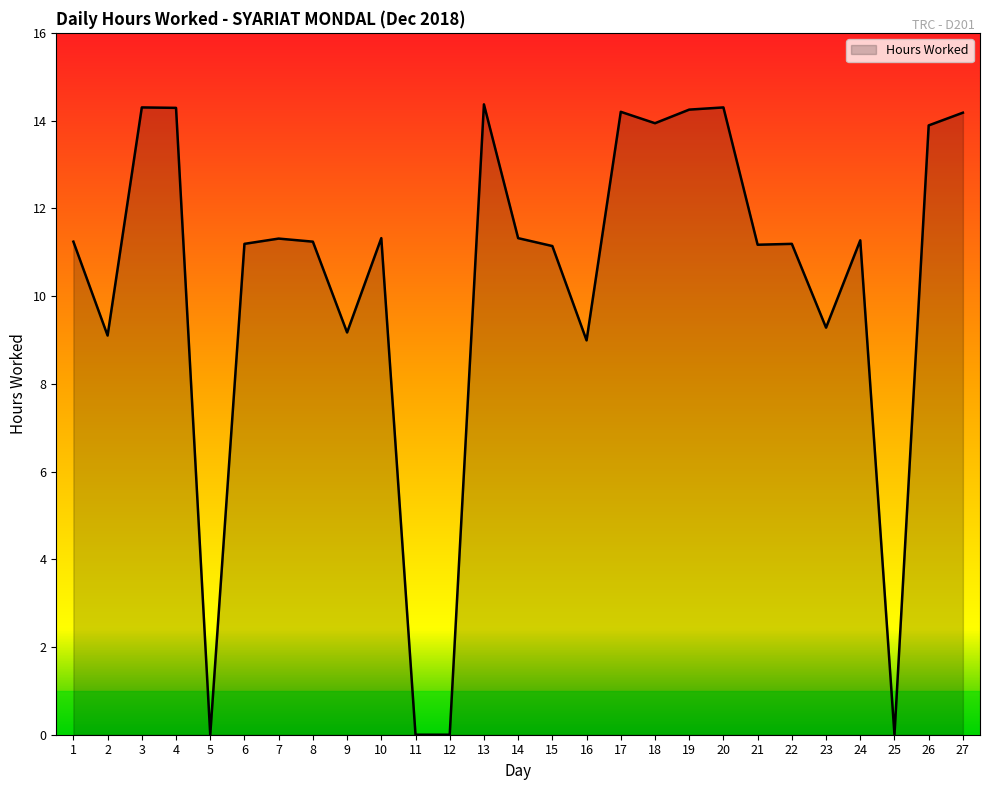

What is the greatest value displayed?

14.4